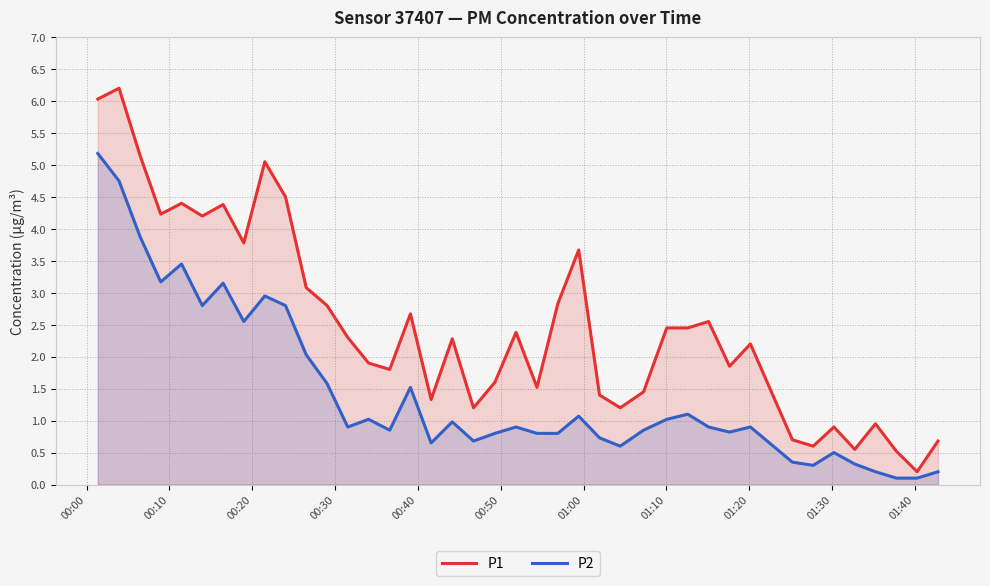

Reading left to right, what are all the values shown in this chart?

P1: 6.0	6.2	5.2	4.2	4.4	4.2	4.4	3.8	5.0	4.5	3.1	2.8	2.3	1.9	1.8	2.7	1.3	2.3	1.2	1.6	2.4	1.5	2.8	3.7	1.4	1.2	1.4	2.5	2.5	2.5	1.9	2.2	0.7	0.6	0.9	0.6	0.9	0.5	0.2	0.7
P2: 5.2	4.8	3.9	3.2	3.5	2.8	3.1	2.5	3.0	2.8	2.0	1.6	0.9	1.0	0.8	1.5	0.7	1.0	0.7	0.8	0.9	0.8	0.8	1.1	0.7	0.6	0.8	1.0	1.1	0.9	0.8	0.9	0.3	0.3	0.5	0.3	0.2	0.1	0.1	0.2